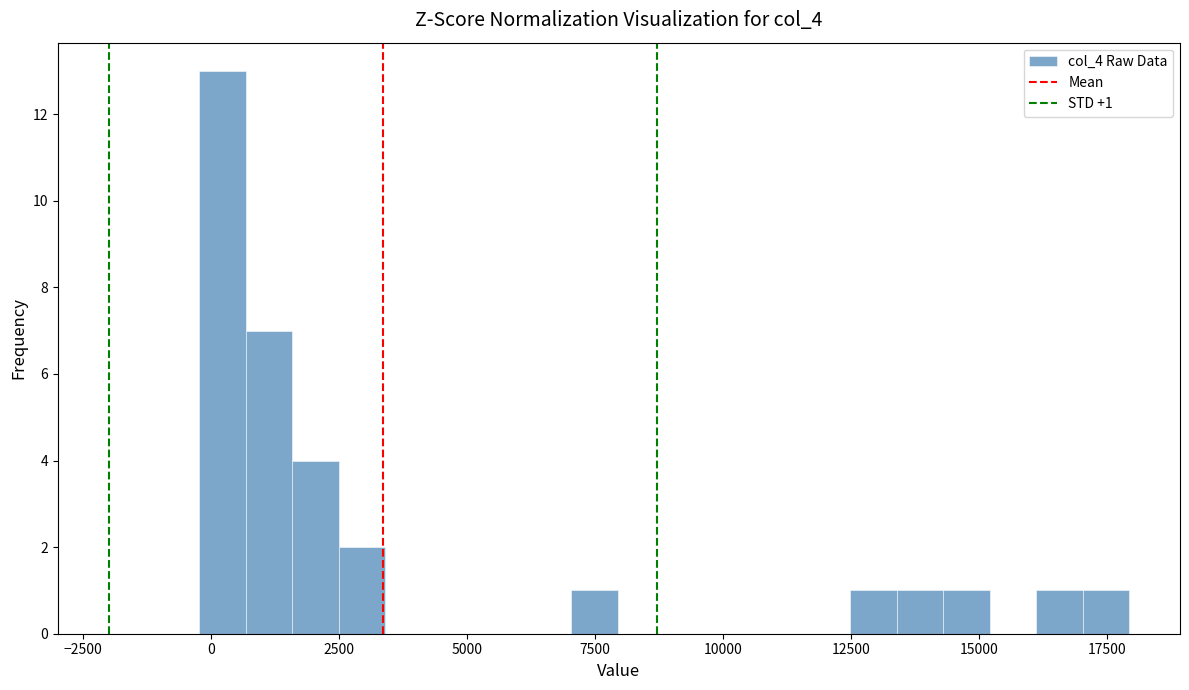

Read against the x-axis, roughly where is the centre of the tallest bar?

0